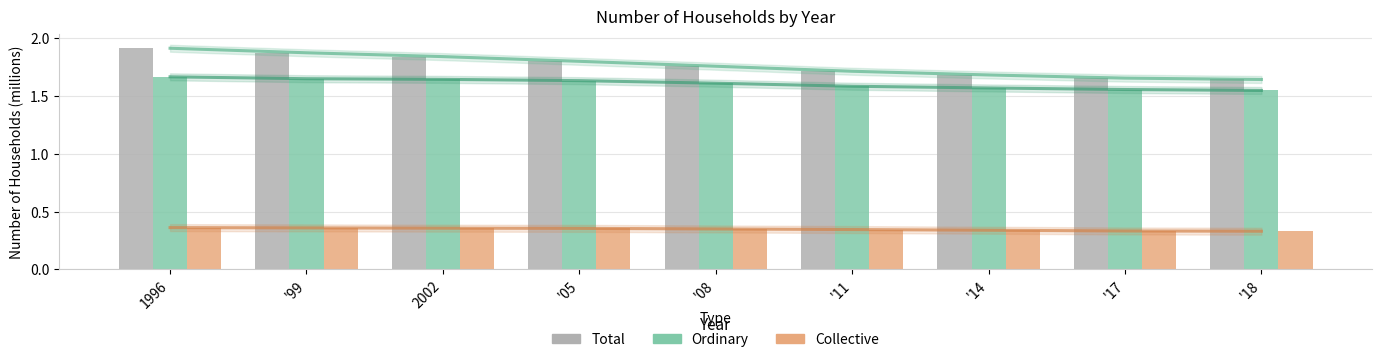

Count the number of categories in the chart.

9